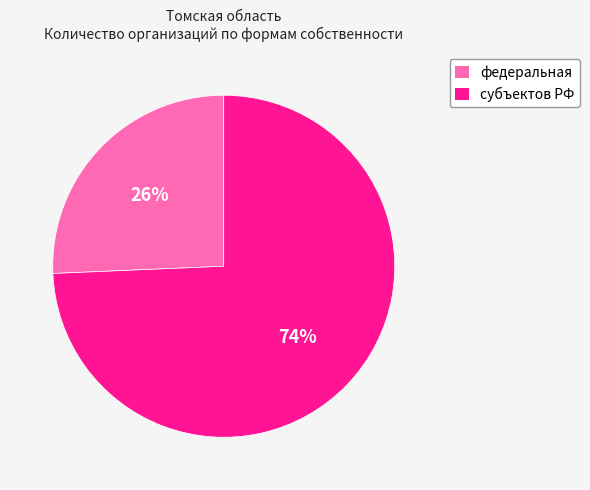

The субъектов РФ slice represents 88% of the pie. True or false?

False